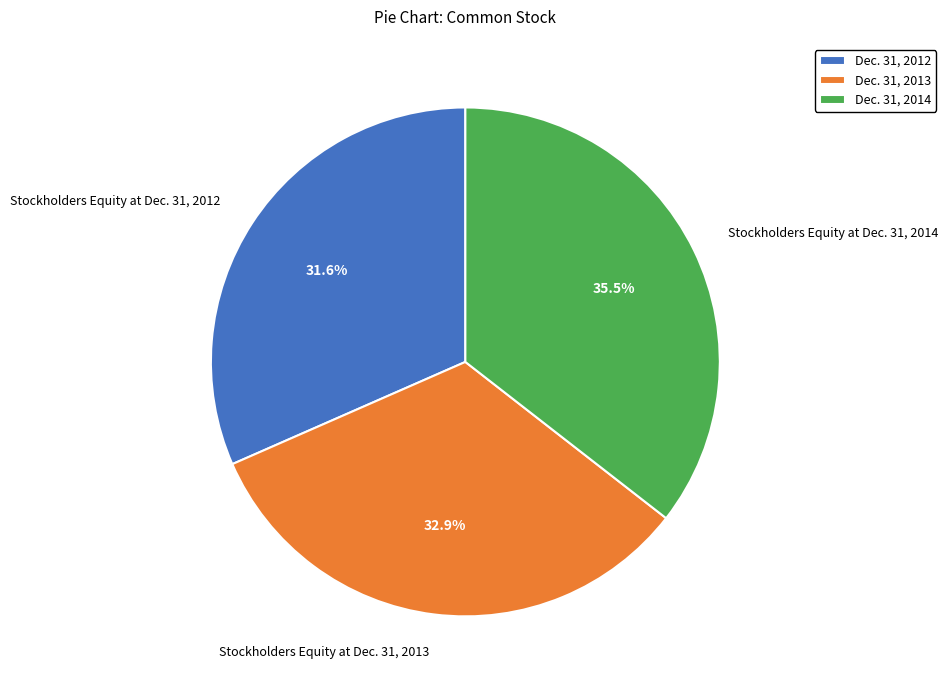

How many slices are in this pie chart?

3